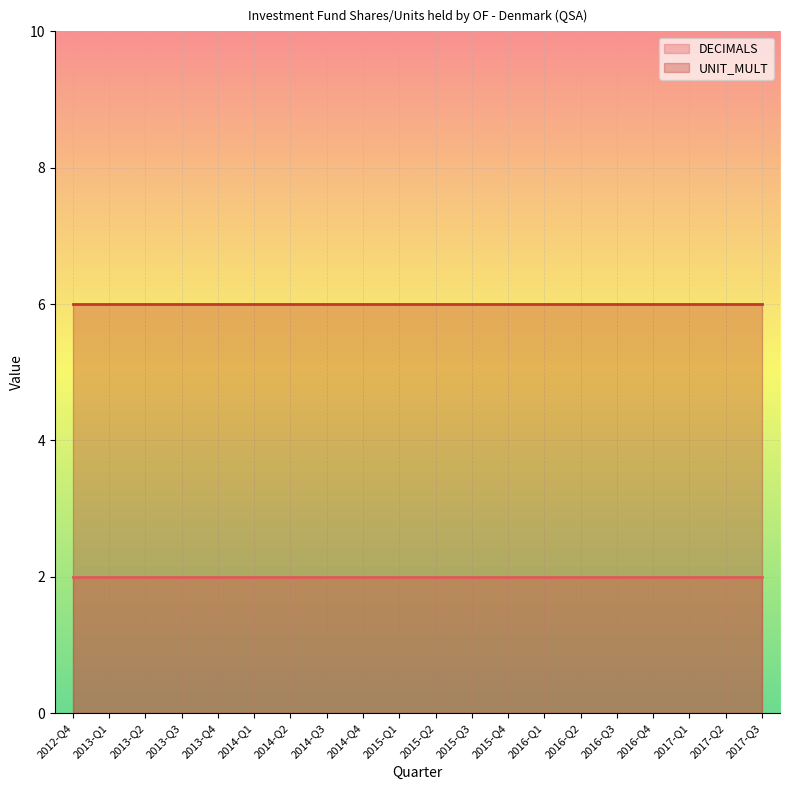

Reading left to right, extract all data points from this chart.

DECIMALS: 2	2	2	2	2	2	2	2	2	2	2	2	2	2	2	2	2	2	2	2
UNIT_MULT: 6	6	6	6	6	6	6	6	6	6	6	6	6	6	6	6	6	6	6	6